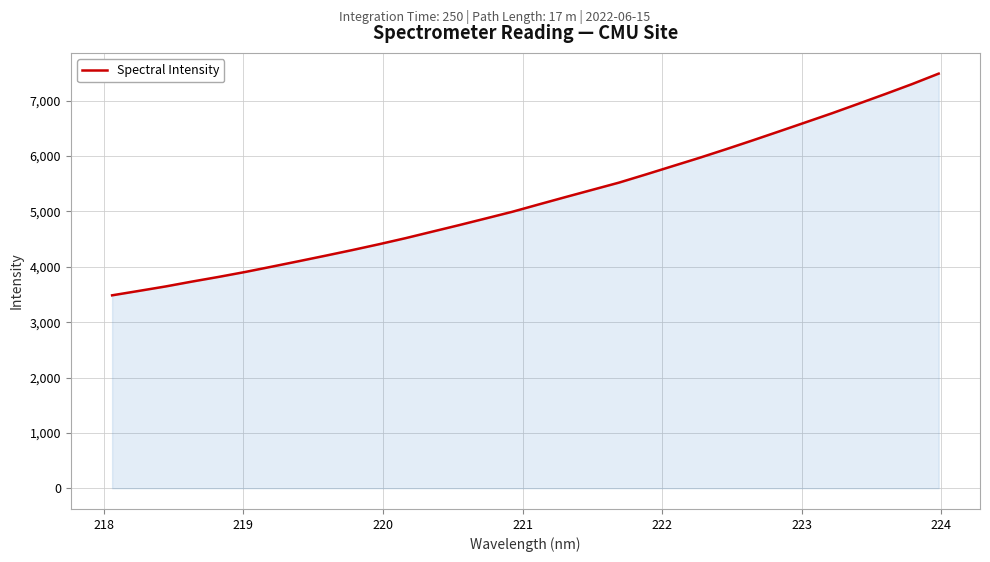

What is the greatest value displayed?

7488.7